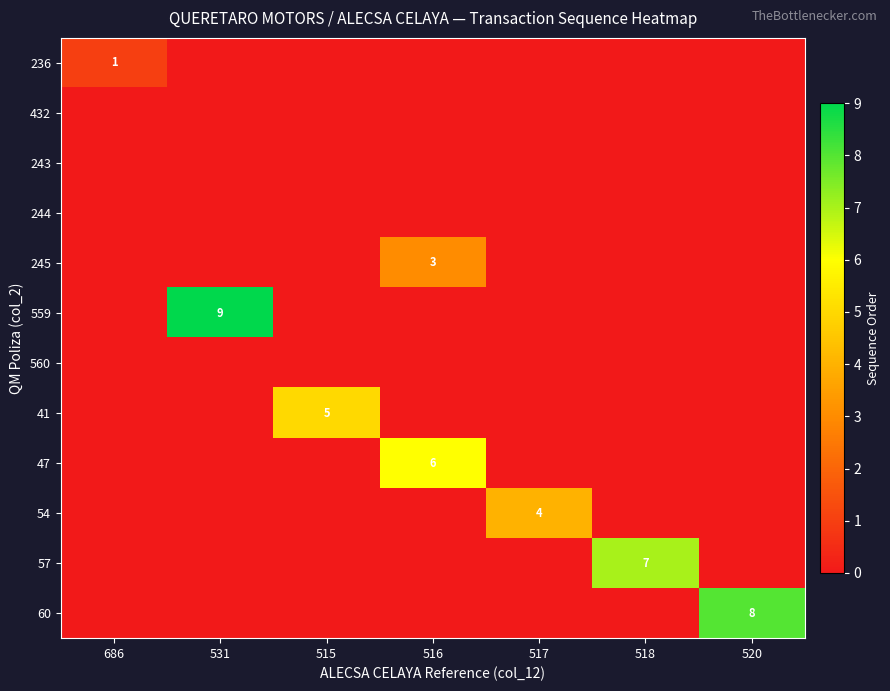

Is the value of 559 at 515 greater than the value of 432 at 520?

No